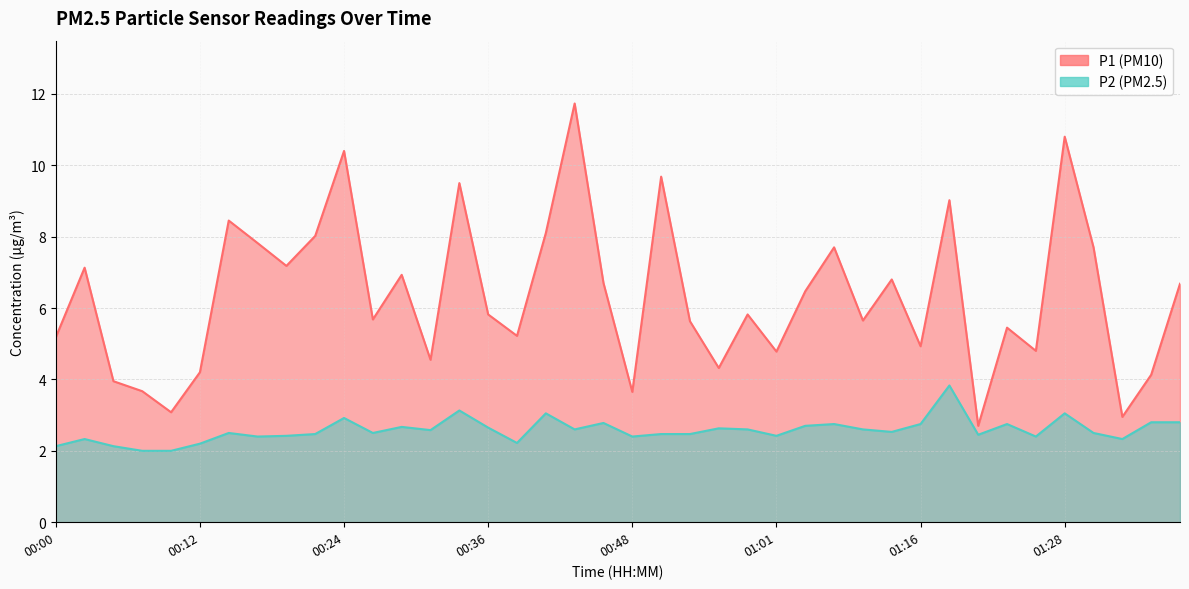

What is the smallest value displayed?

2.0